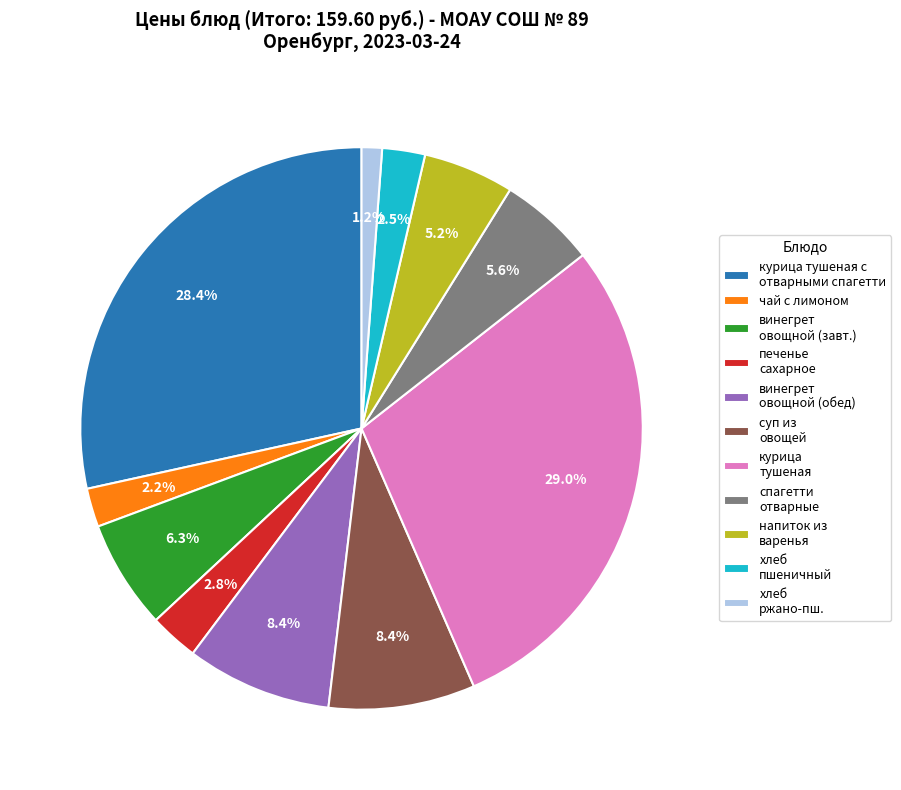

Approximately how many times larger is the value at чай с лимоном compared to курица тушеная?

0.1